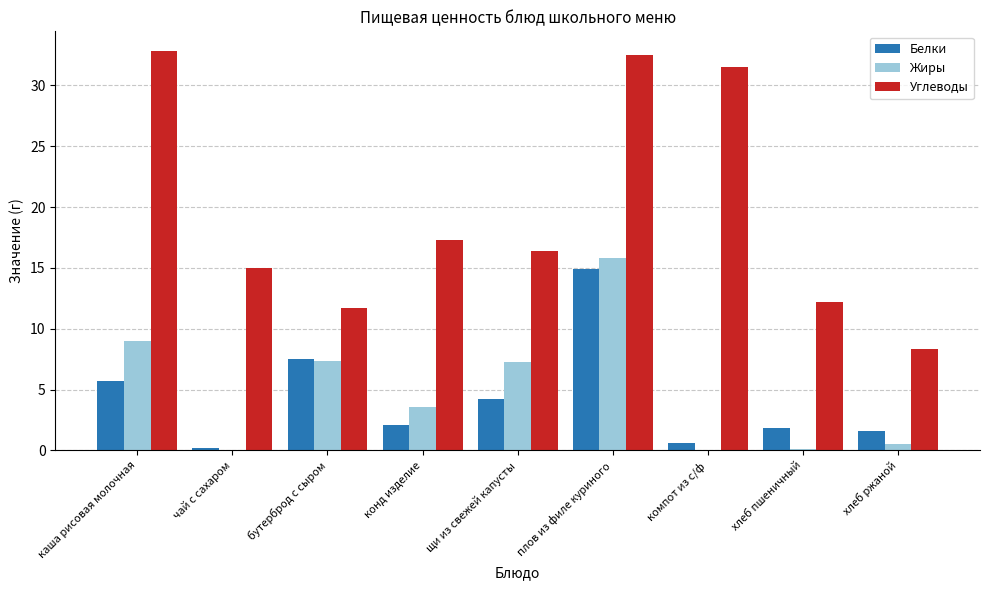

The Углеводы series shows 17.3 at конд изделие. True or false?

True